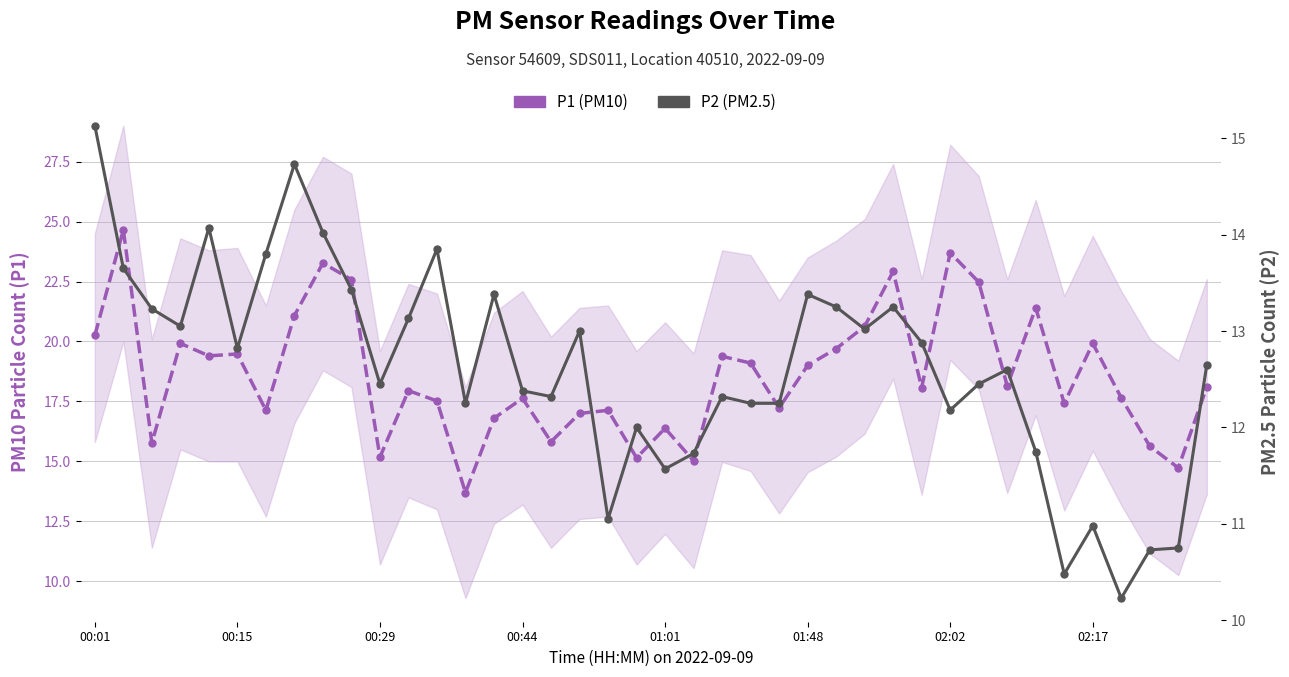

How many data points in P1 (PM10) are less than 18?

19